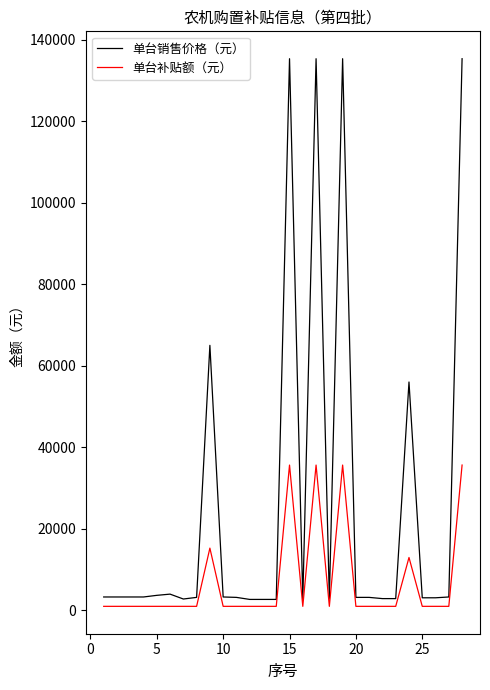

True or false: 单台销售价格（元） and 单台补贴额（元） cross at least once.

False